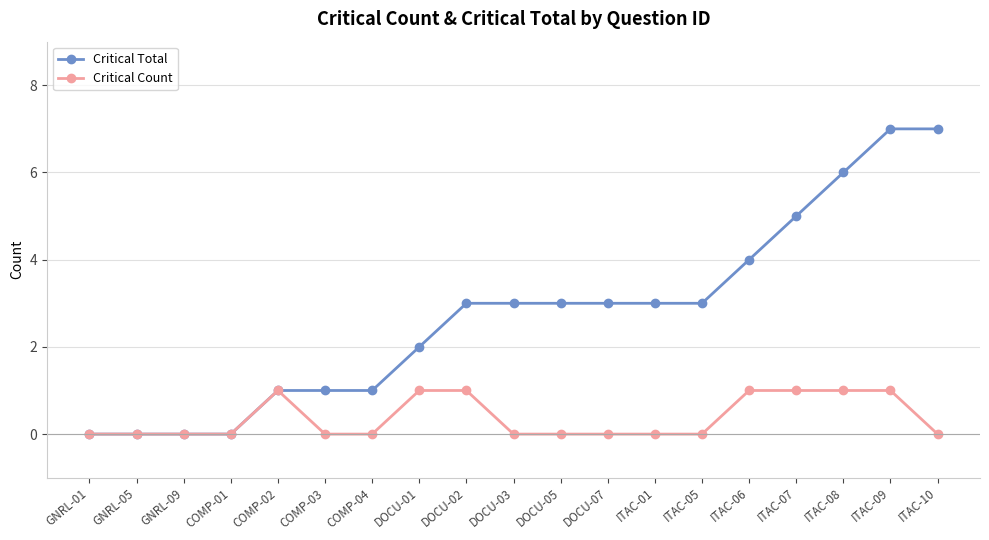

Is the value of Critical Total at DOCU-05 greater than the value of Critical Count at ITAC-01?

Yes